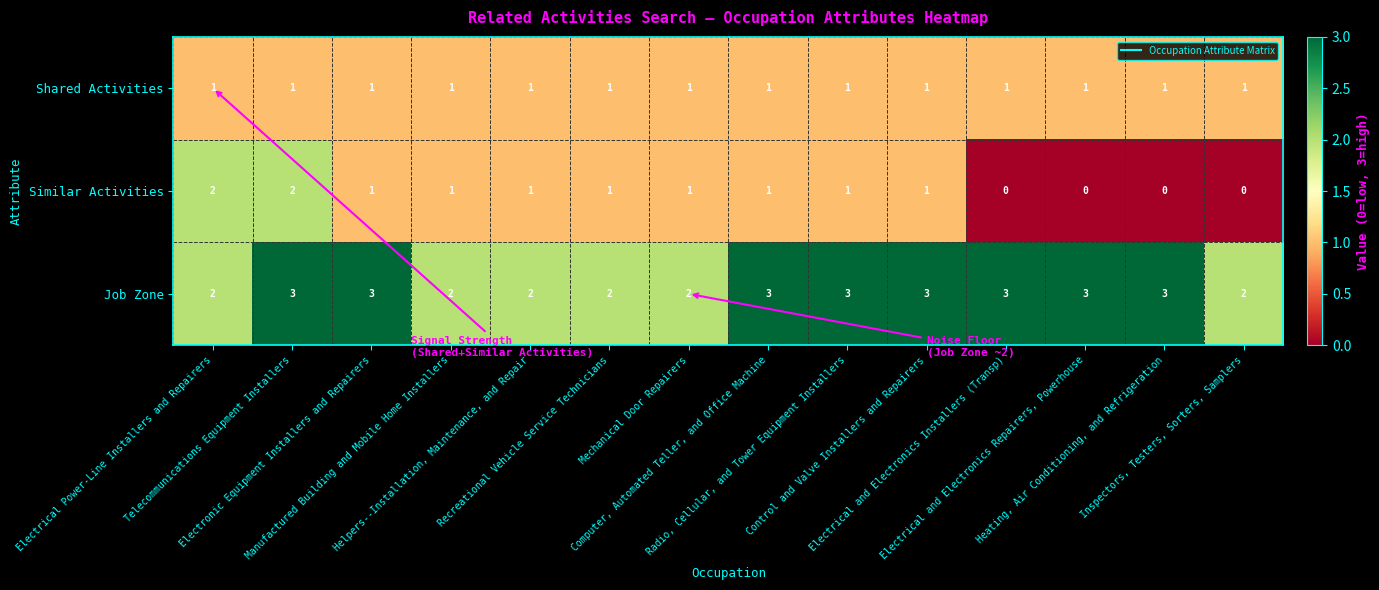

Which series has the widest spread of values?

Similar Activities